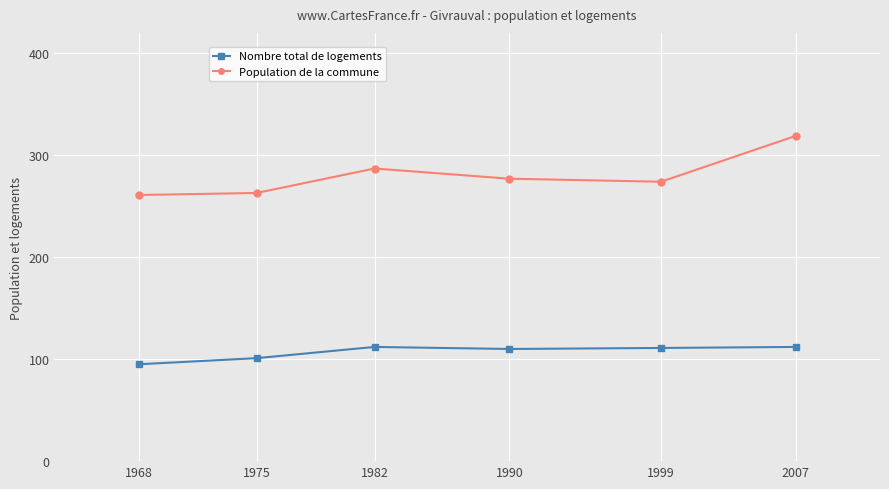

True or false: Population de la commune has more than 1 interior local peaks.

False